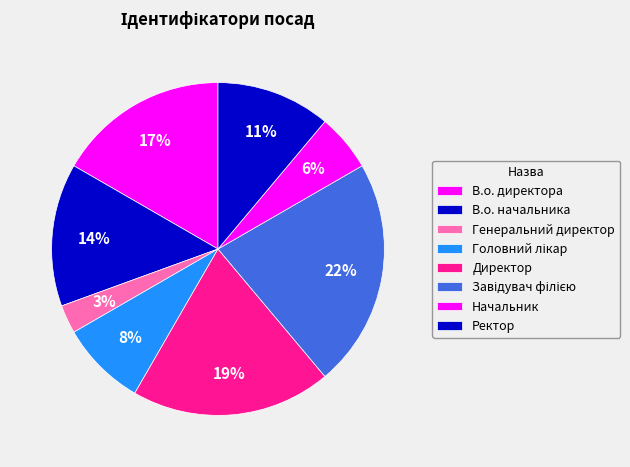

Count the number of slices in the pie.

8